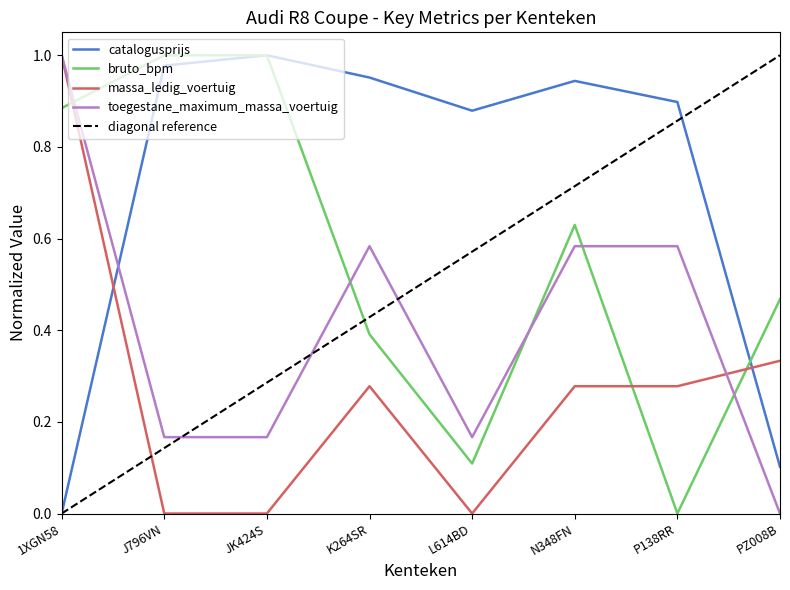

What is the sum of all catalogusprijs values?

5.8